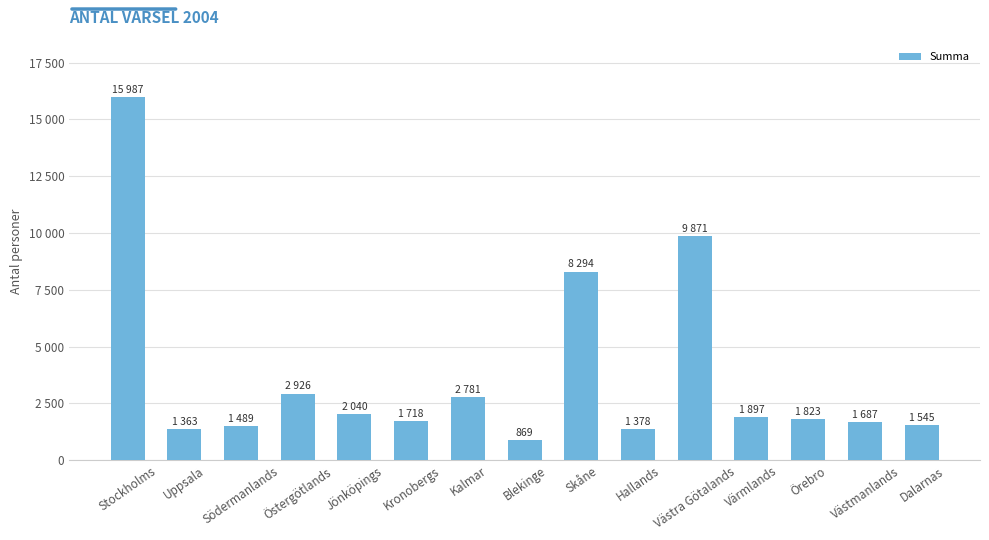

How many data points are above 1823?

7